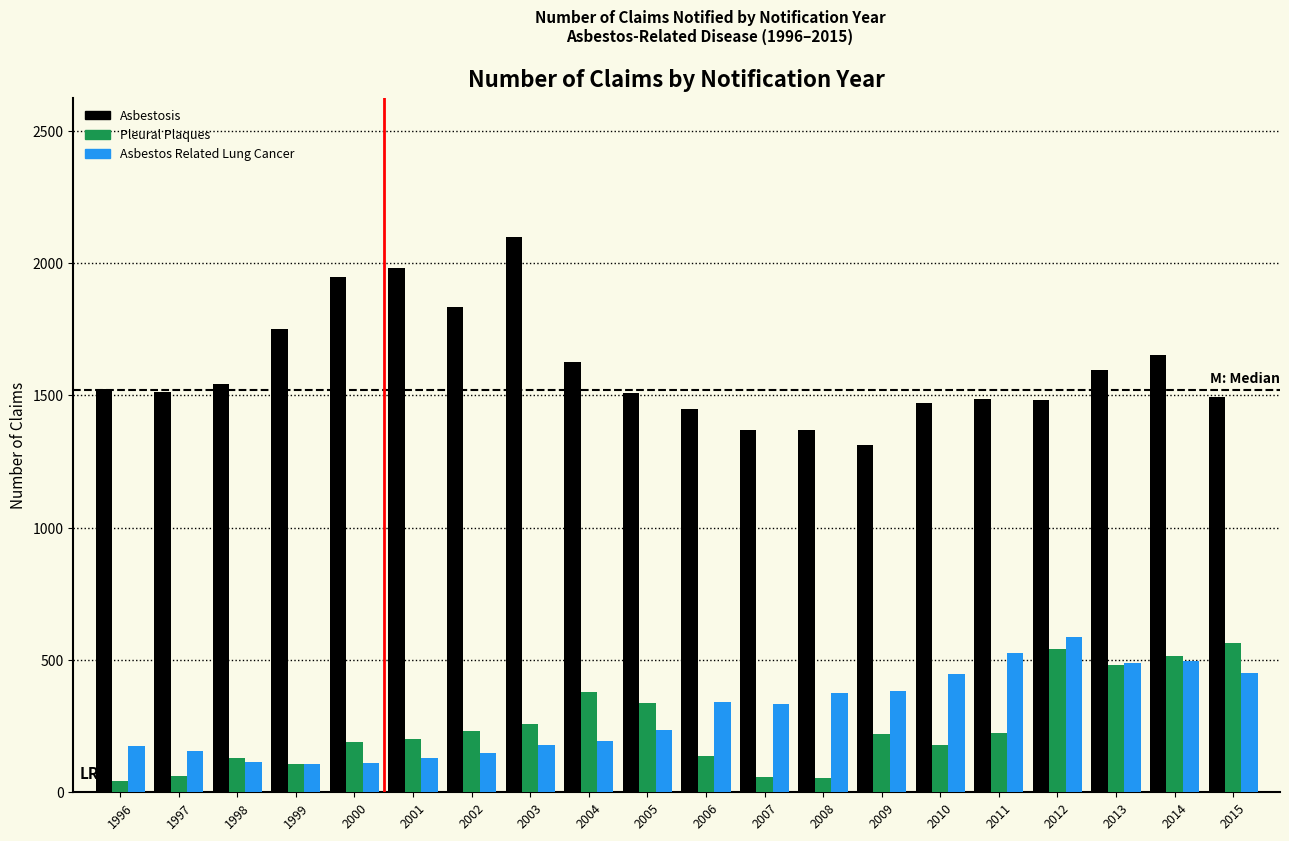

At how many categories does at least one series exceed 1800?

4